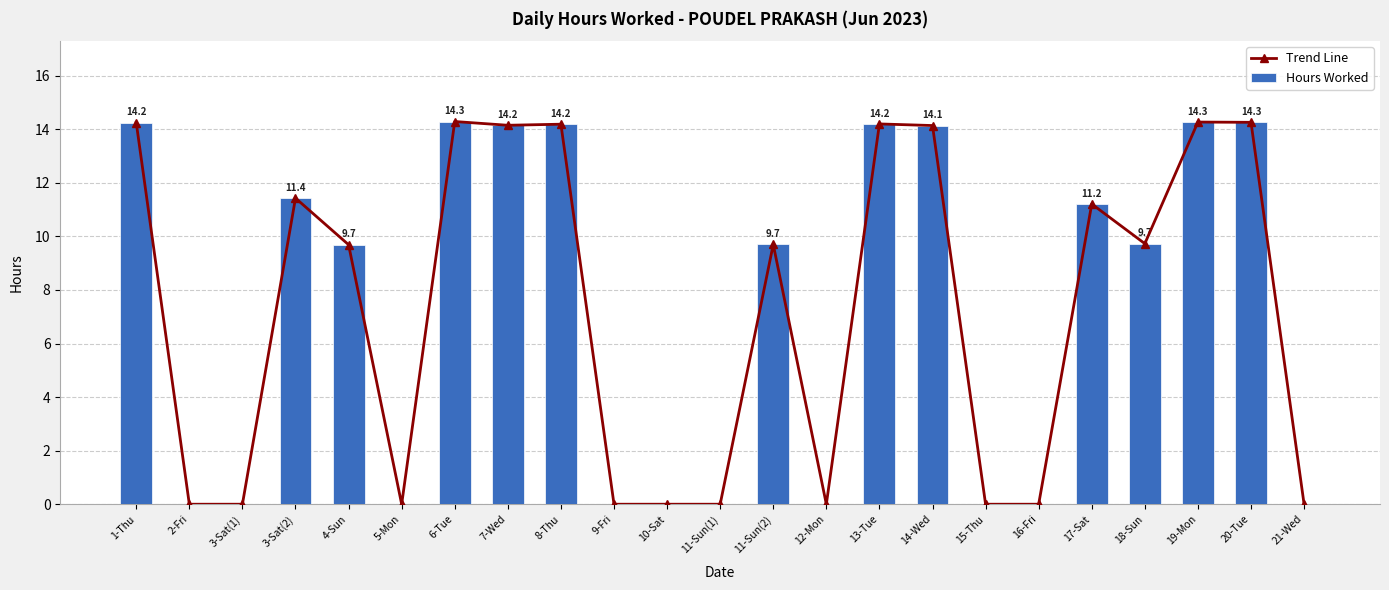

Which category has the highest value in the Hours Worked series?

6-Tue